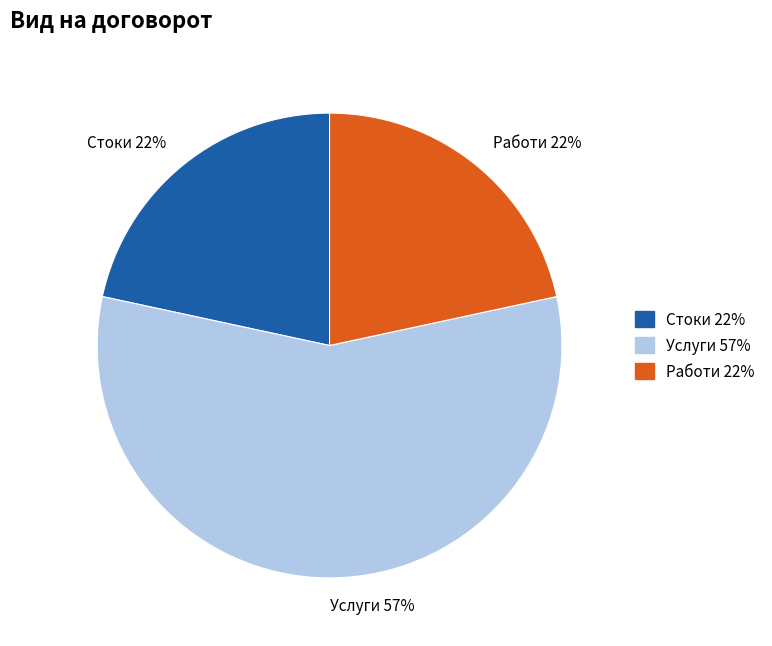

Is it true that Работи is 17% of the pie?

False